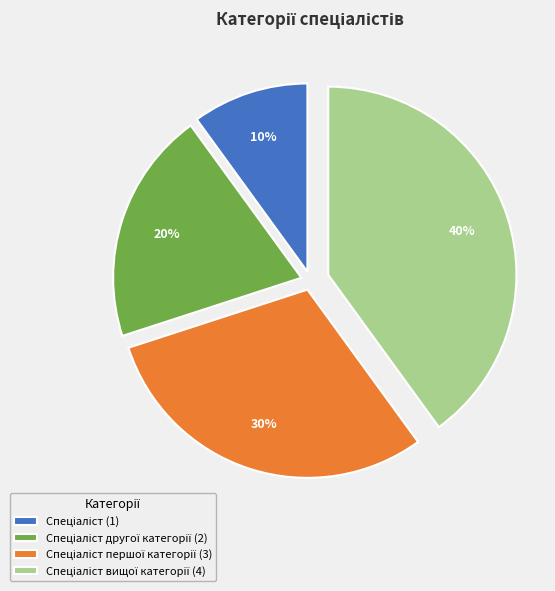

Is there any slice that represents more than half of the pie?

No